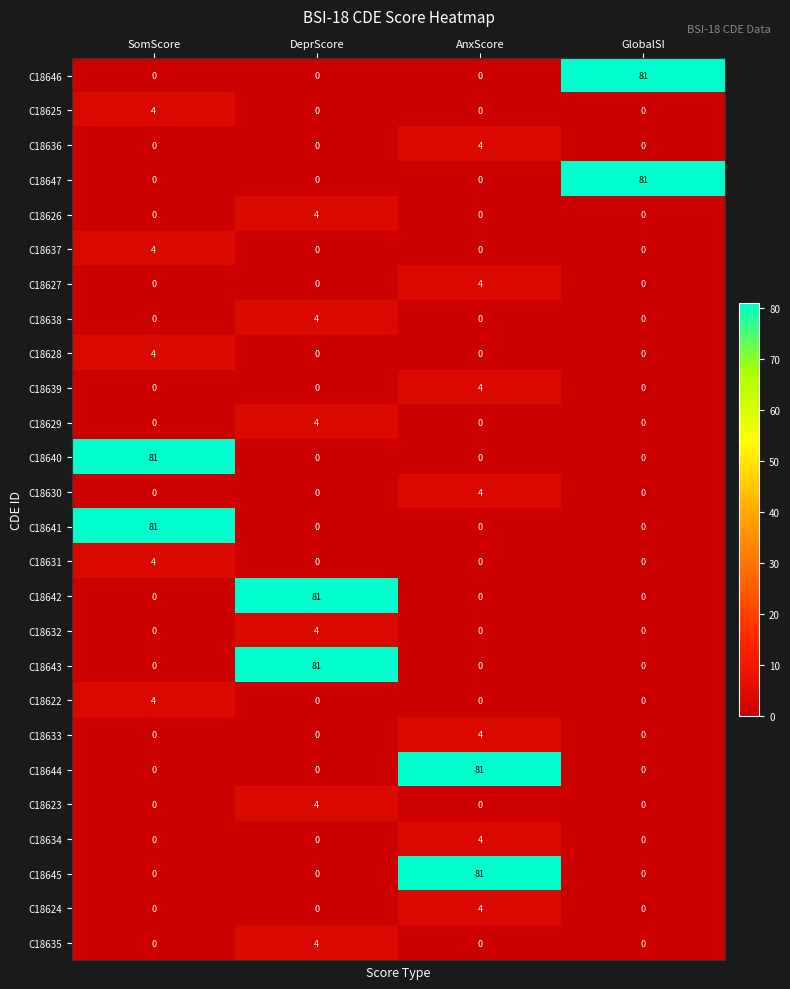

The C18646 series shows 0 at SomScore. True or false?

True